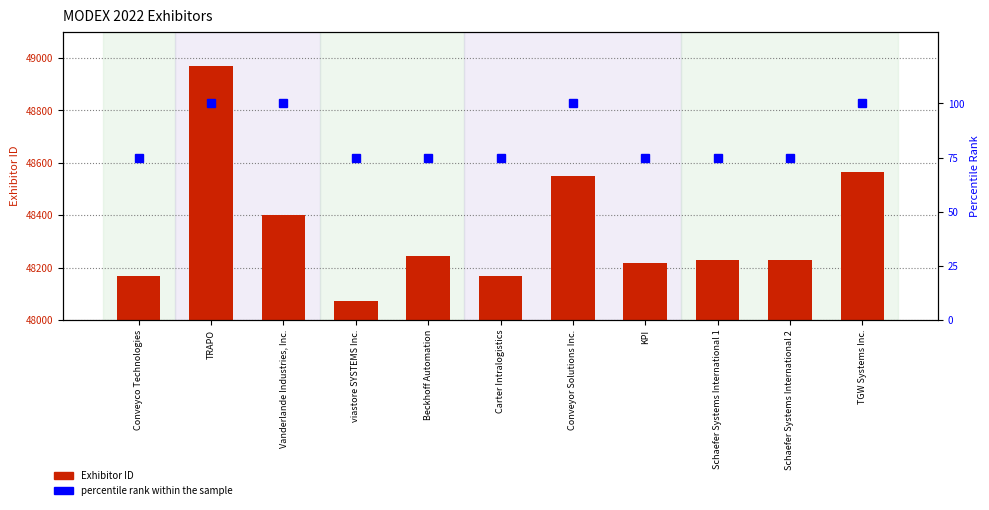

How many percentile rank within the sample values are between 75 and 100?

11